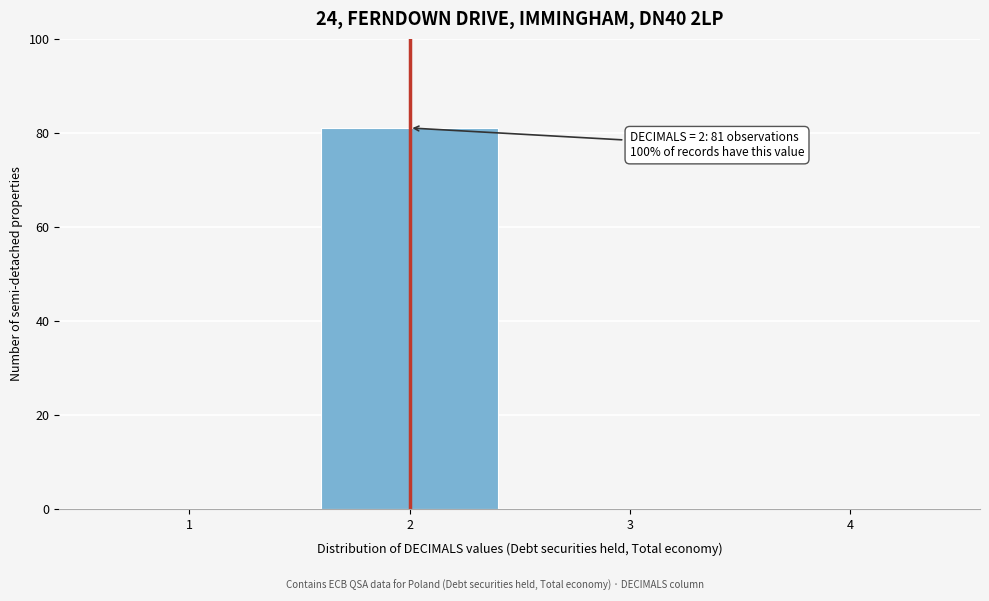

Reading left to right, what are all the values shown in this chart?

1=0	2=81	3=0	4=0